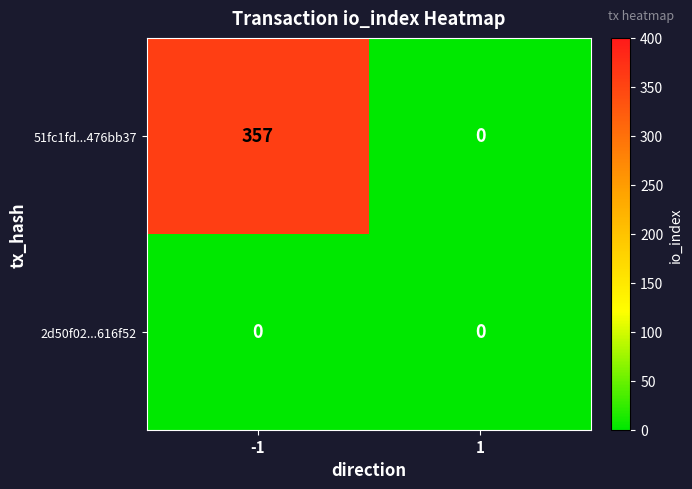

Which label corresponds to the largest value in the chart?

-1